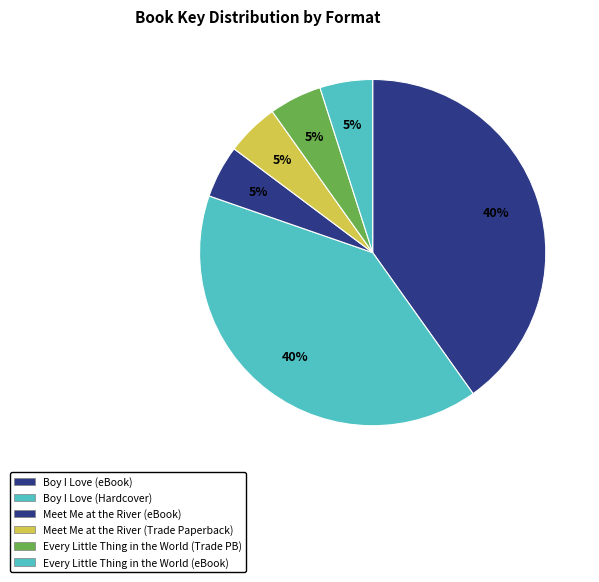

To the nearest percent, what is the difference between the Meet Me at the River (eBook) and Boy I Love (eBook) slice percentages?

35%